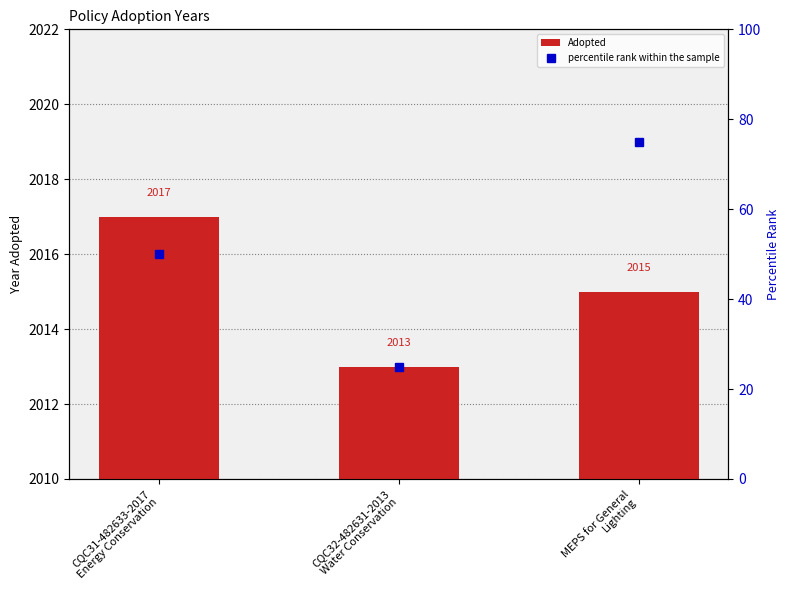

Reading right to left, transcribe all the data shown in this chart.

Adopted: MEPS for General
Lighting=2015	CQC32-482631-2013
Water Conservation=2013	CQC31-482633-2017
Energy Conservation=2017
percentile rank within the sample: MEPS for General
Lighting=75	CQC32-482631-2013
Water Conservation=25	CQC31-482633-2017
Energy Conservation=50